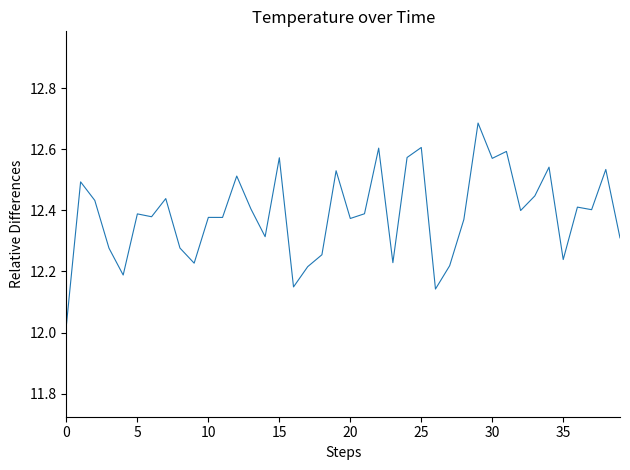

How many lines are shown in the chart?

1